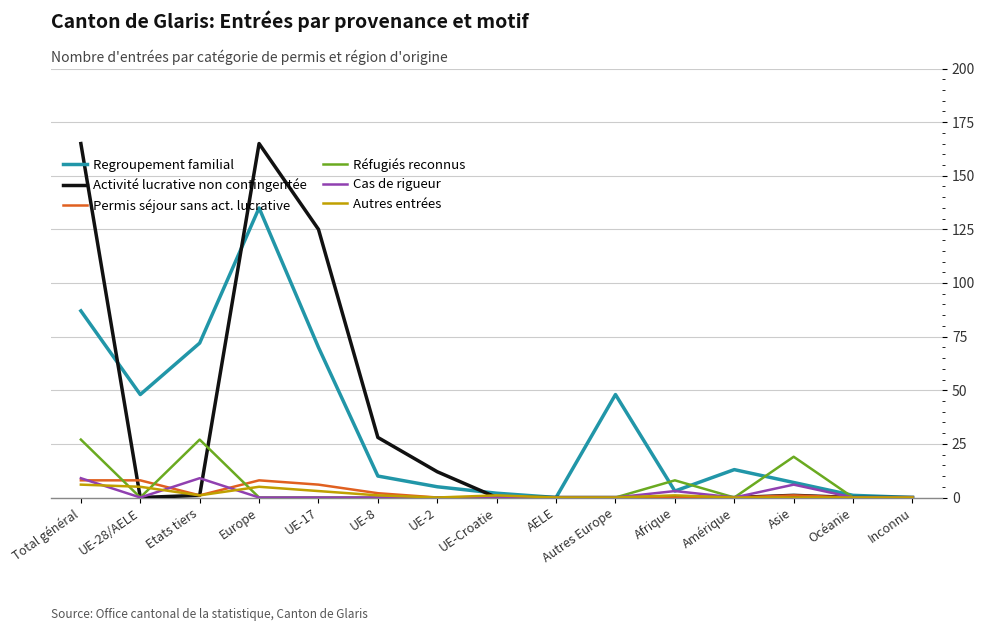

Where is Activité lucrative non contingentée nearest to the value 82?

UE-17